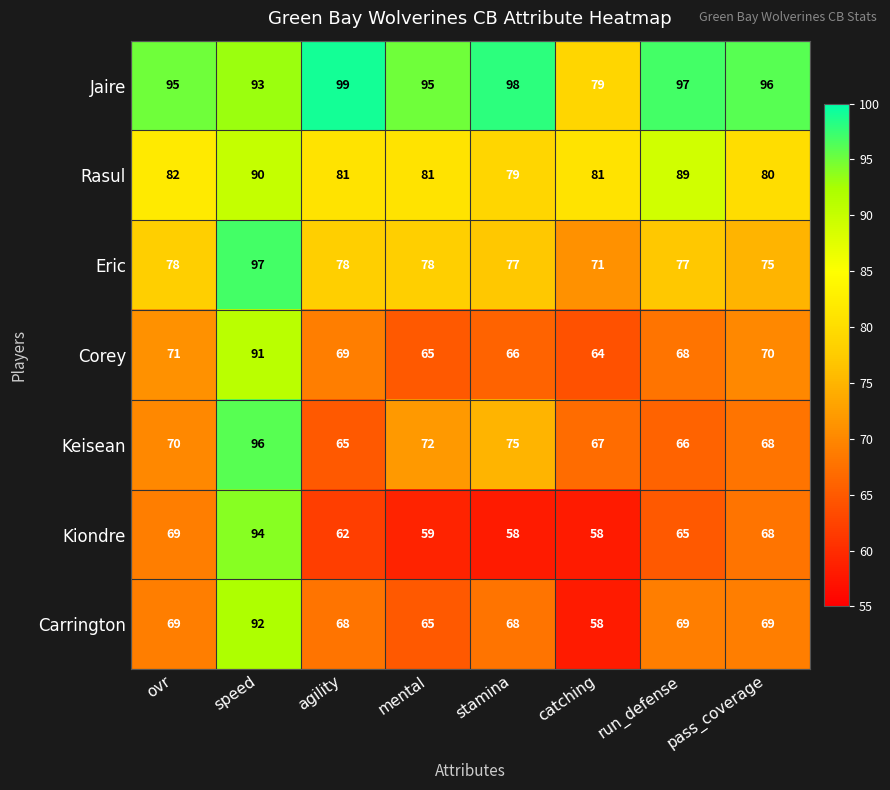

What is the sum of all Corey values?

564